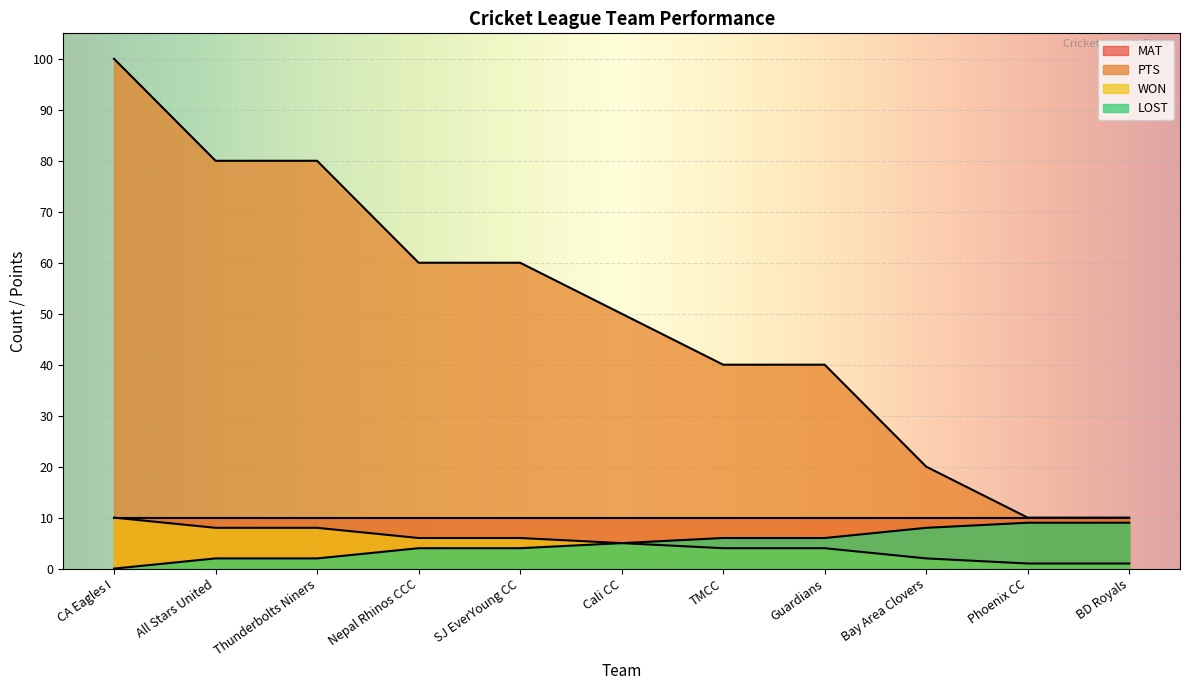

Which series changed the most between SJ EverYoung CC and Bay Area Clovers?

PTS